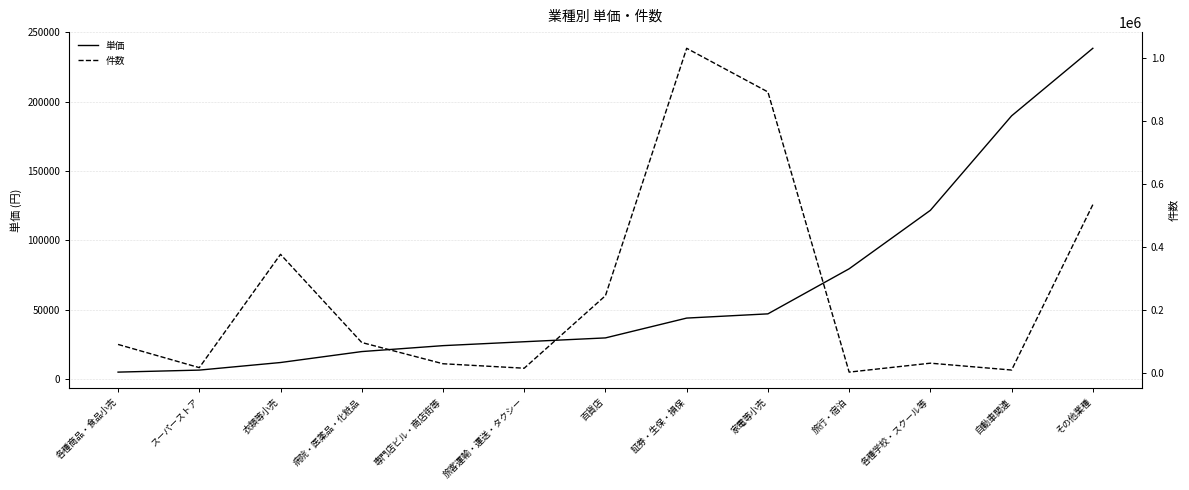

What is the sum of the 単価 values at 病院・医薬品・化粧品 and 自動車関連?

209501.2